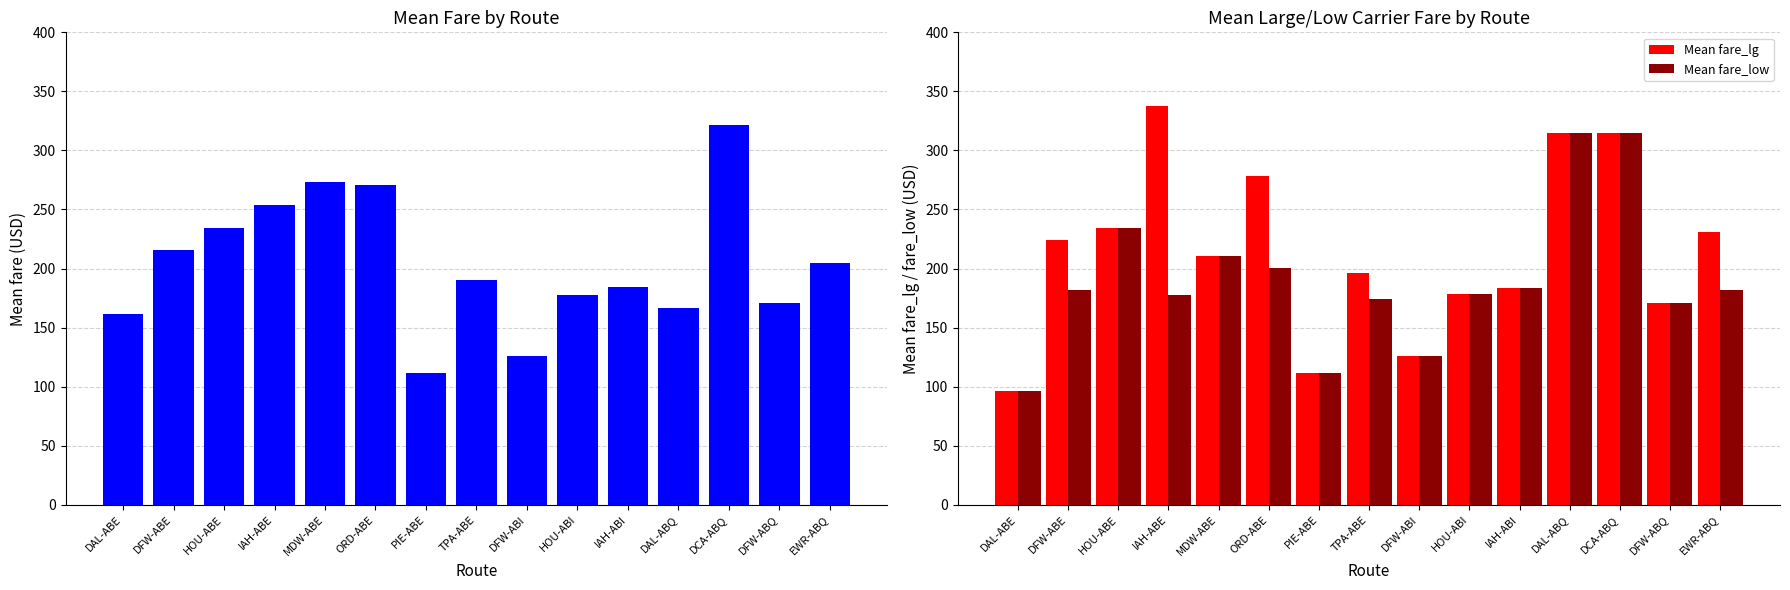

What is the label of the 12th bar from the left?

DAL-ABQ